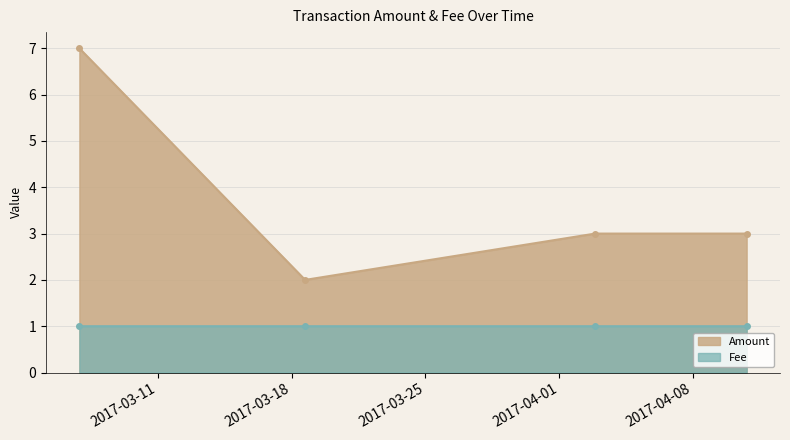

True or false: Amount has more than 2 interior local peaks.

False